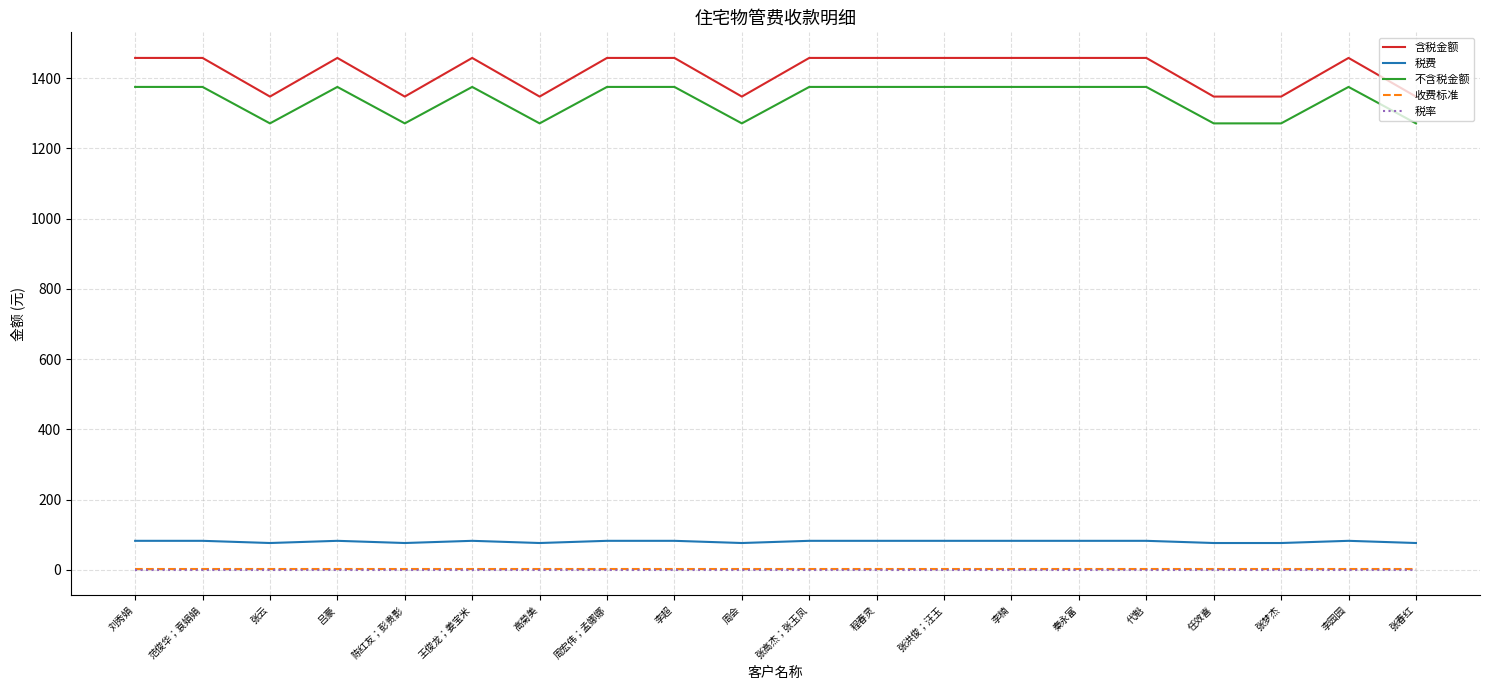

Which series has the widest spread of values?

含税金额